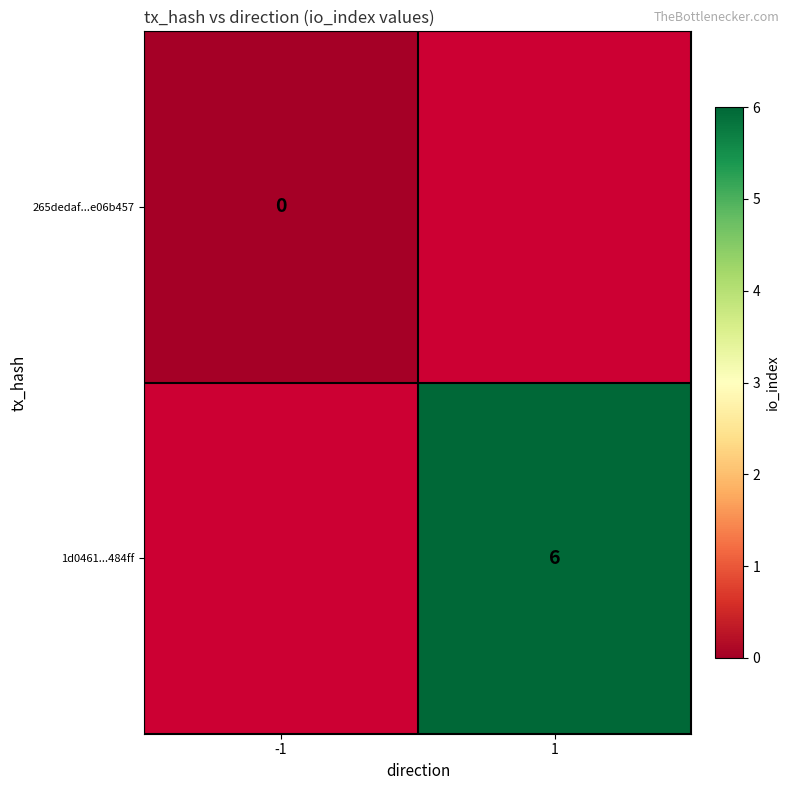

At how many categories does at least one series exceed 5?

1